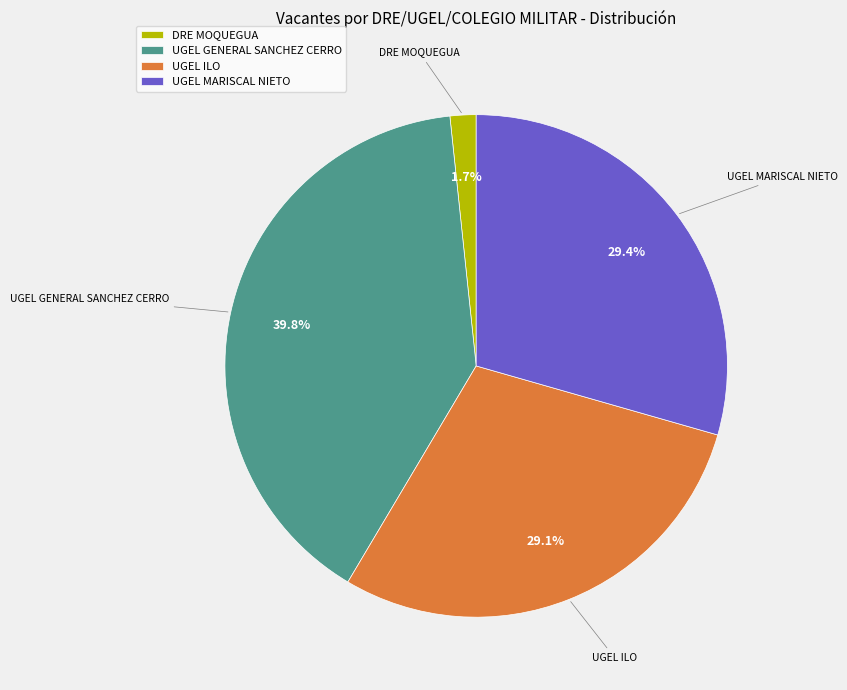

Count the number of slices in the pie.

4